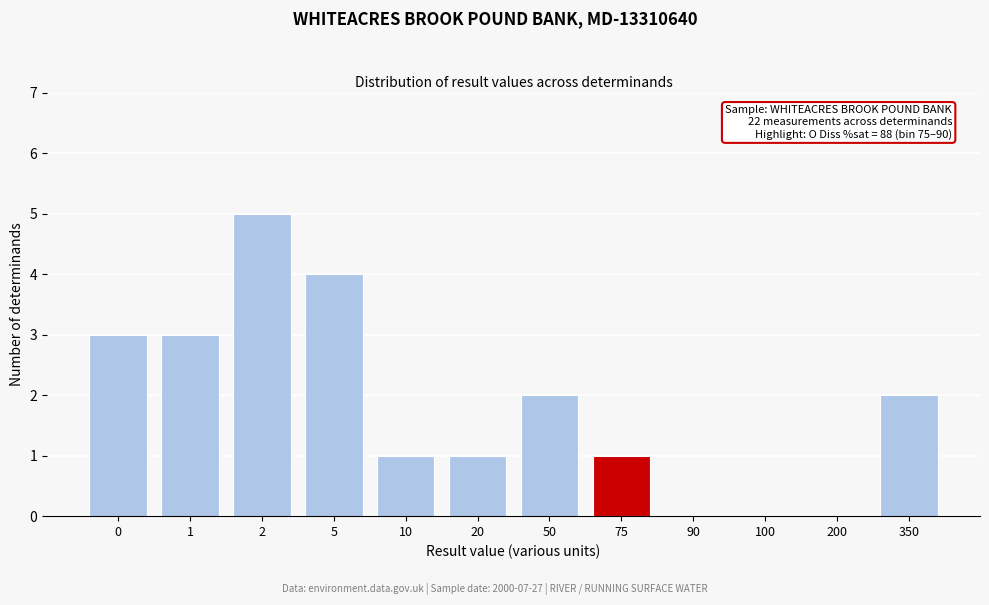

Reading left to right, list all the values displayed in this chart.

0=3	1=3	2=5	5=4	10=1	20=1	50=2	75=1	90=0	100=0	200=0	350=2